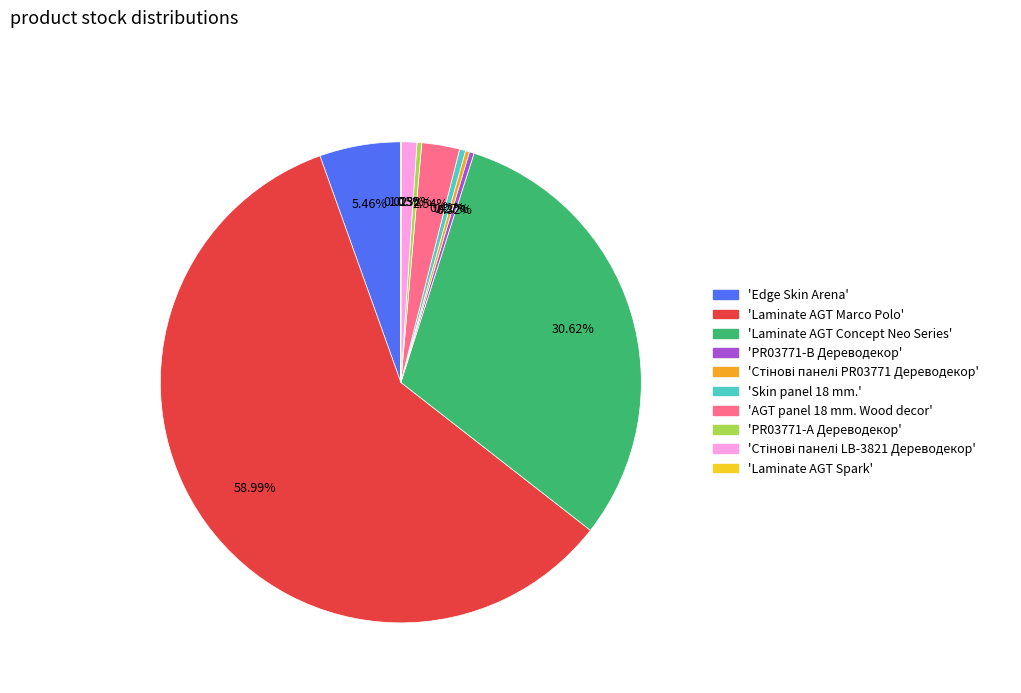

To the nearest percent, what is the average slice percentage?

10%